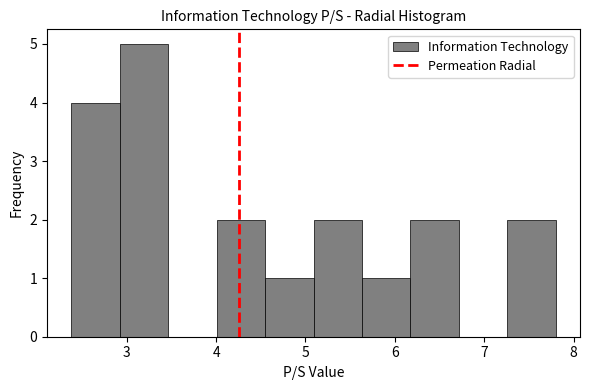

Which range on the x-axis has the tallest bar?

2.9 to 3.5